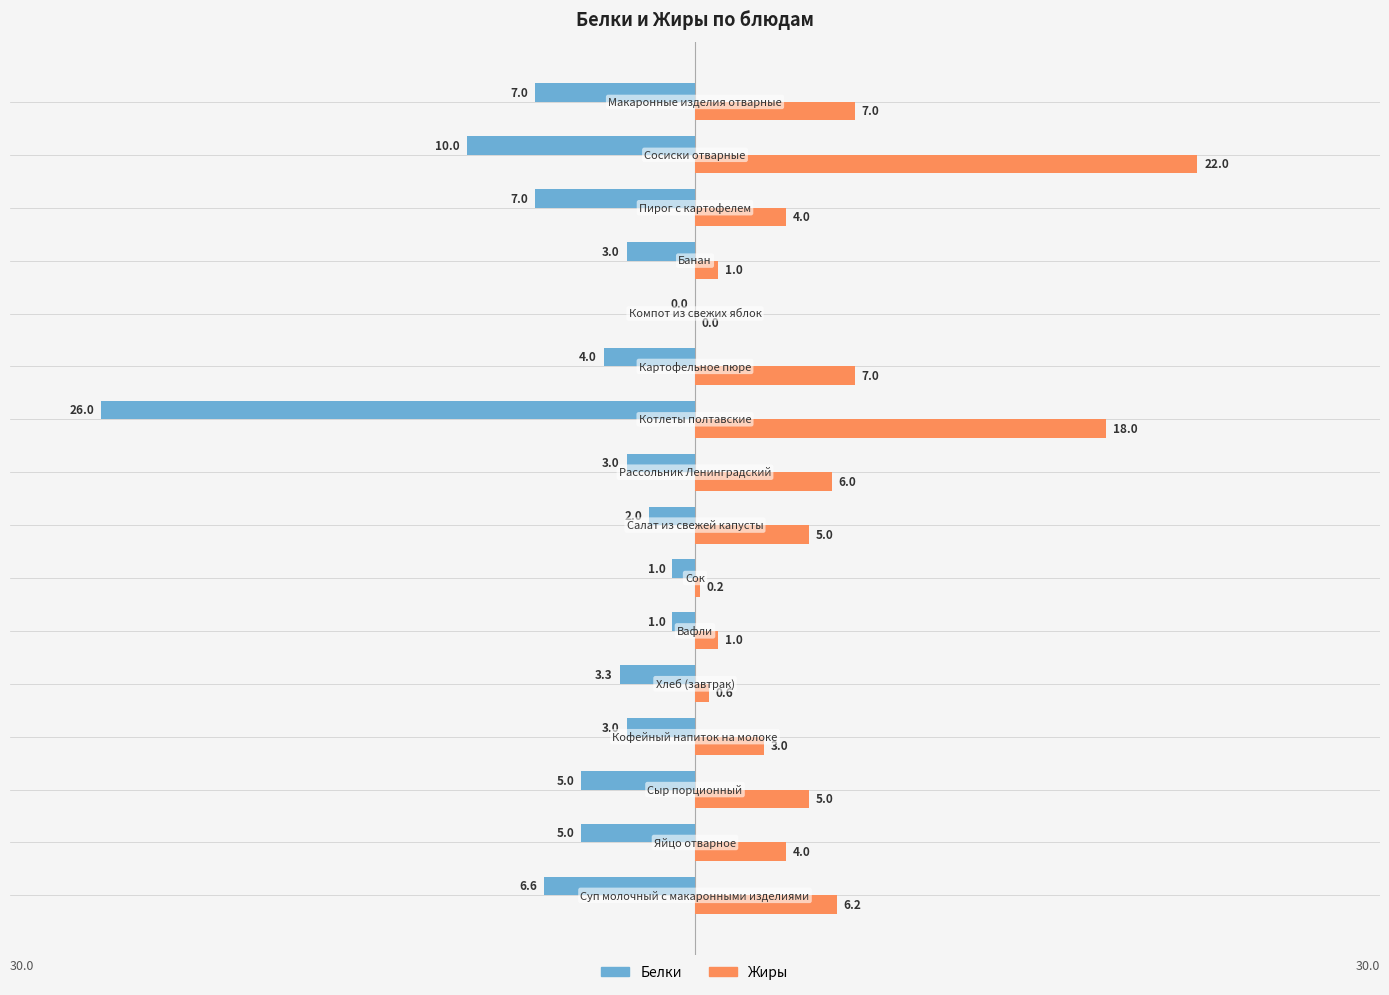

What is the sum of all Жиры values?

90.0